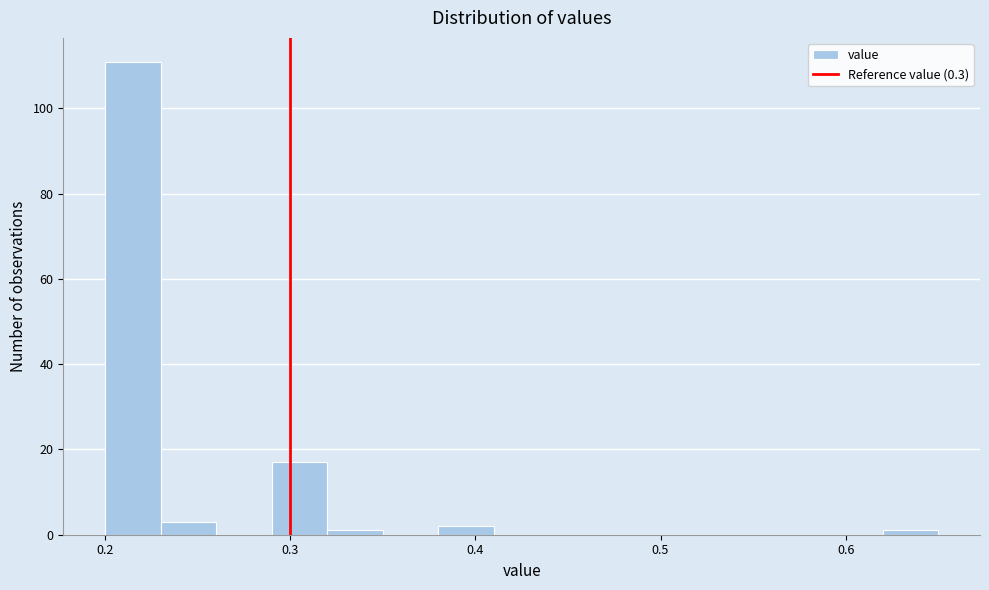

Read against the x-axis, roughly where is the centre of the tallest bar?

0.22